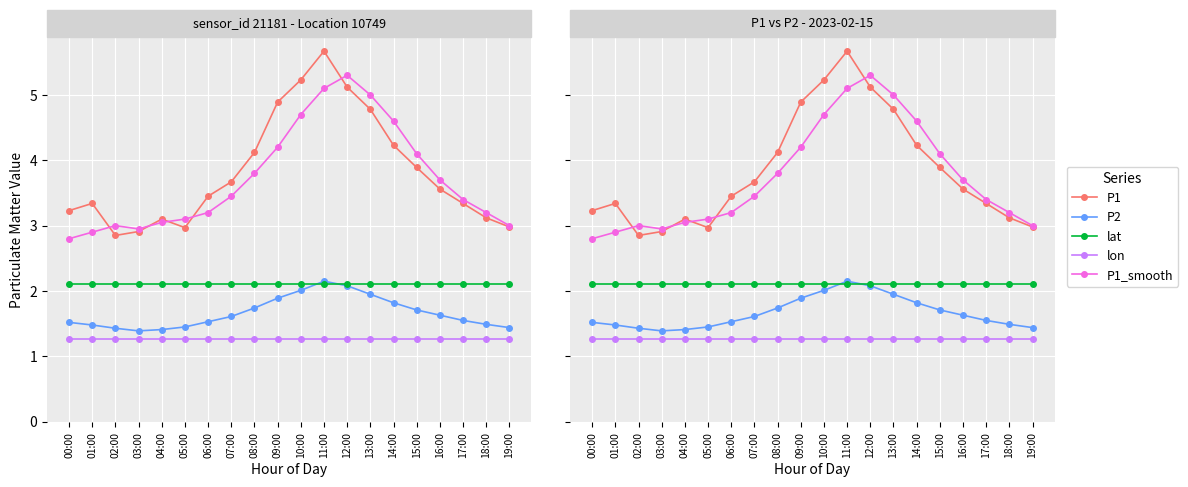

Which series has the widest spread of values?

P1